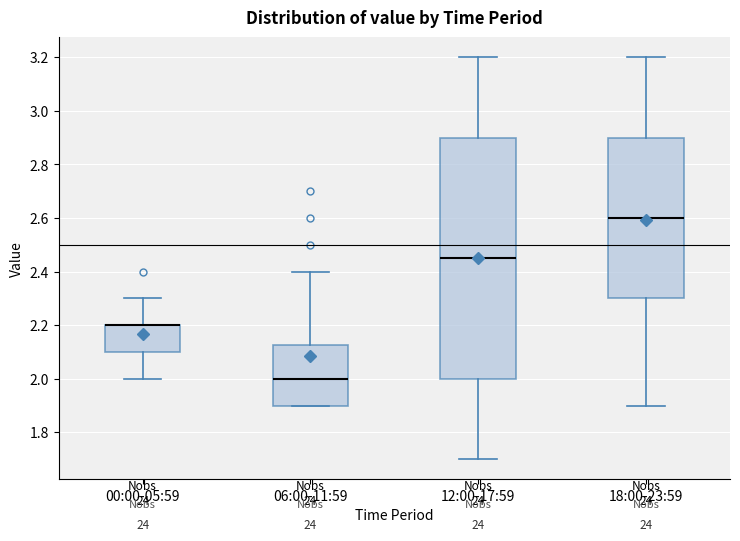

Comparing the boxes themselves (not the whiskers), which one is the tallest?

12:00-17:59